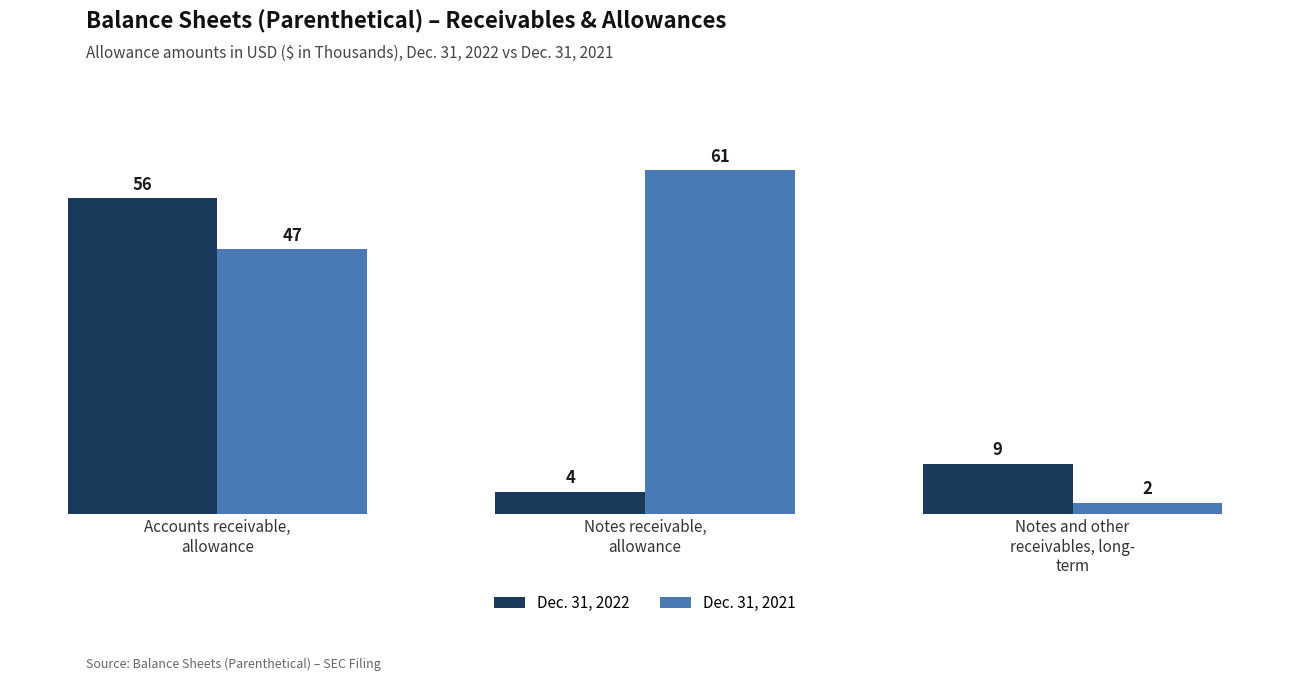

How many bars are there in each group?

2